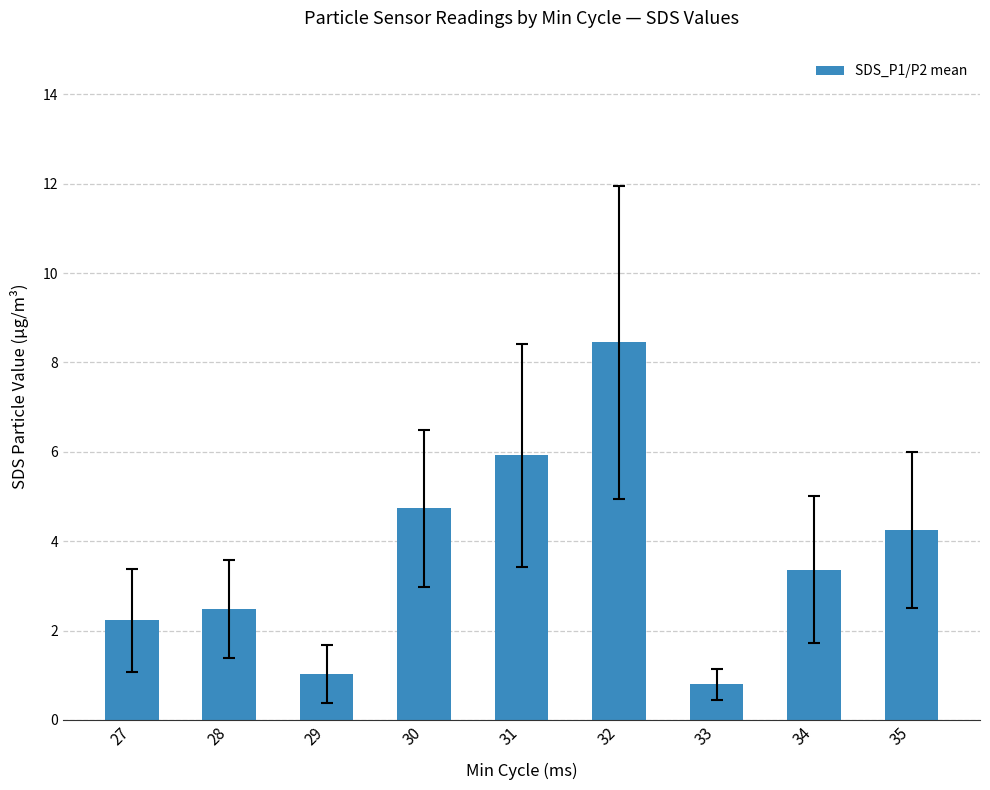

Which category has the lowest value across all series?

33